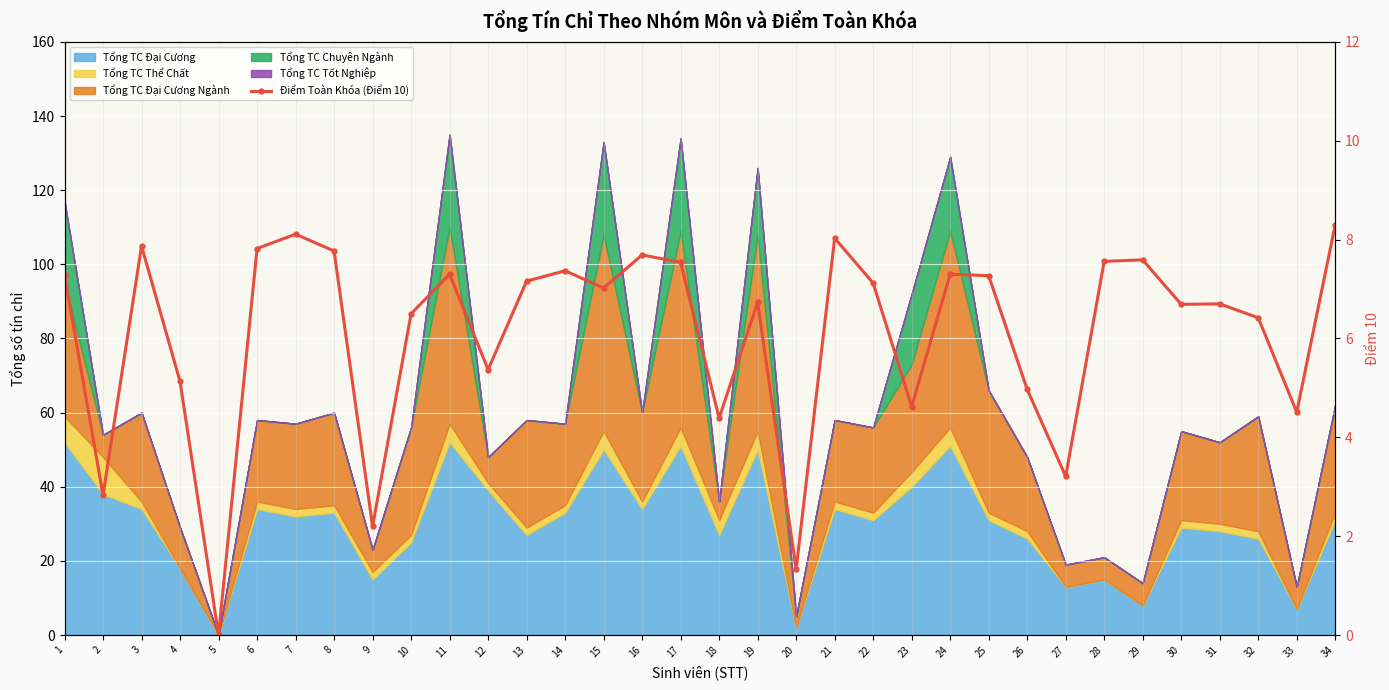

The chart shows a value of 7.6 at 28. True or false?

True